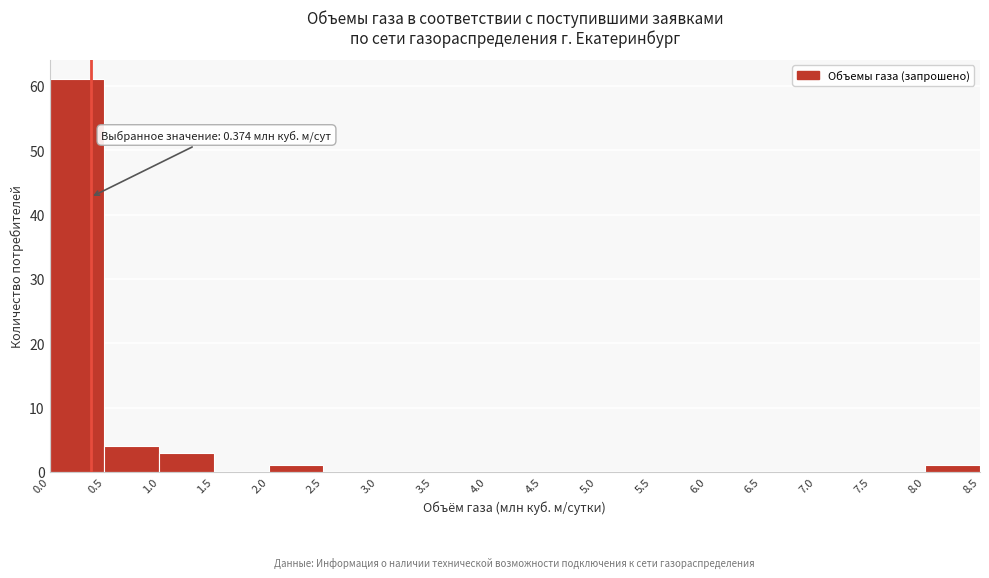

Which range on the x-axis has the tallest bar?

0.0 to 0.5